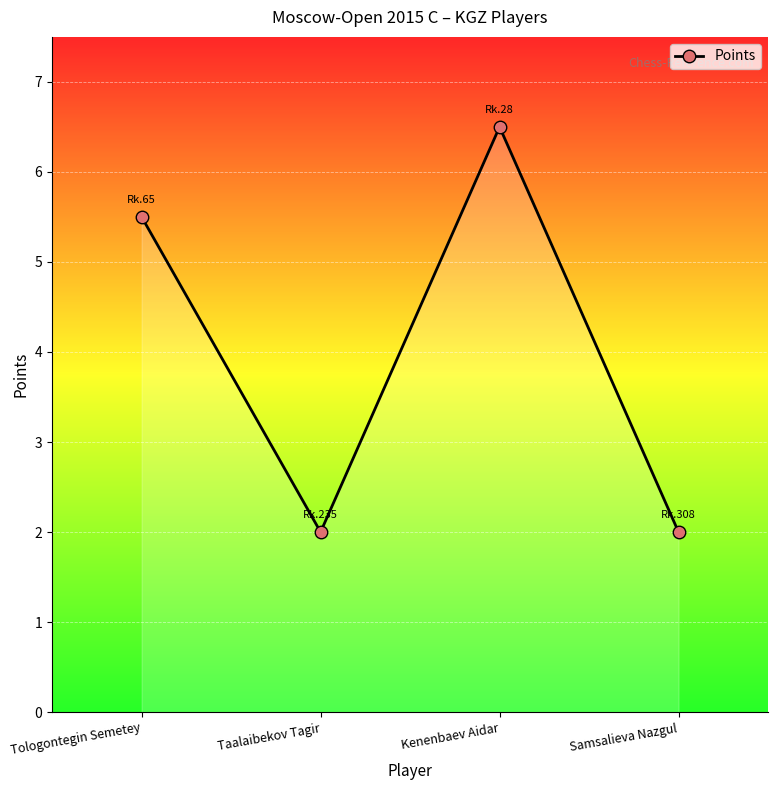

Reading right to left, list all the values displayed in this chart.

Samsalieva Nazgul=2.0	Kenenbaev Aidar=6.5	Taalaibekov Tagir=2.0	Tologontegin Semetey=5.5